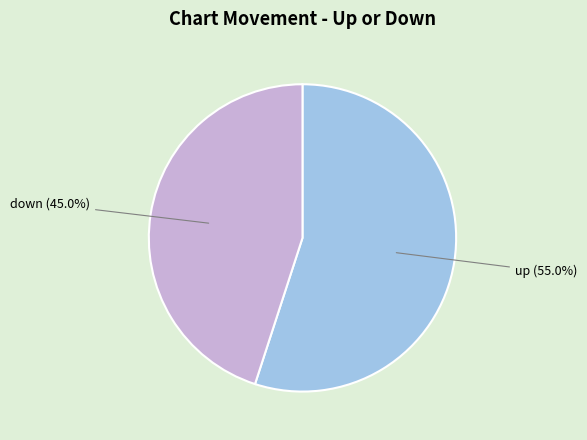

To the nearest percent, what is the combined percentage of up and down?

100%